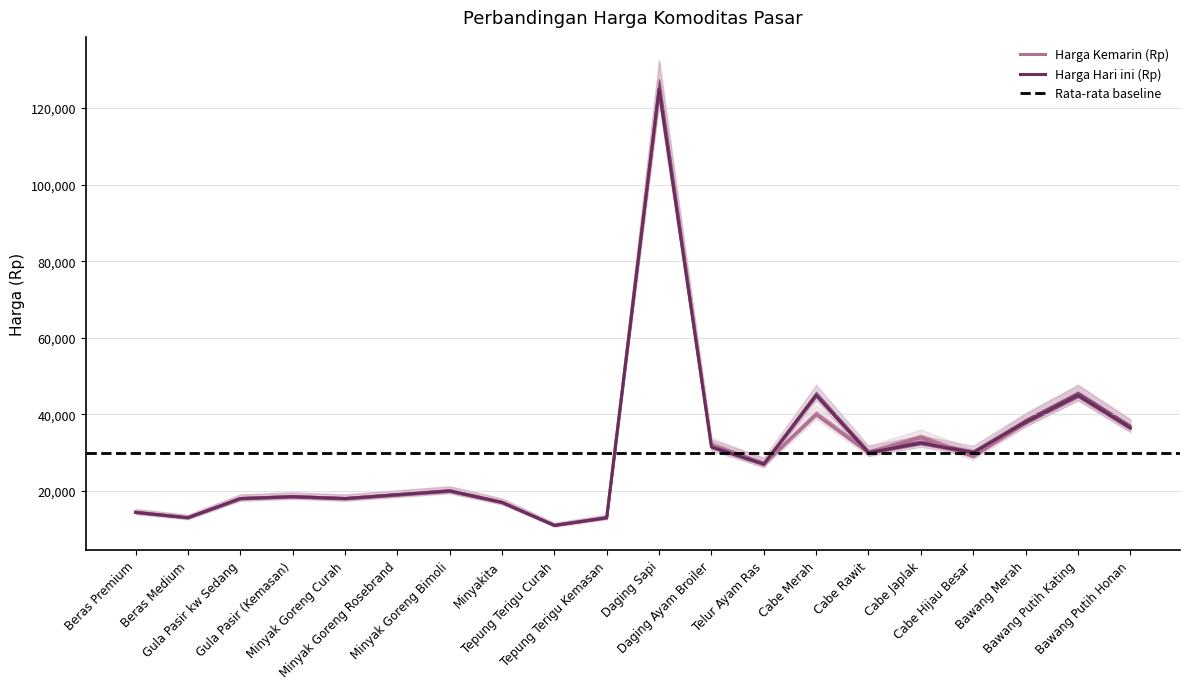

In Harga Kemarin (Rp), how many points are lower than both neighbors (excluding endpoints)?

6